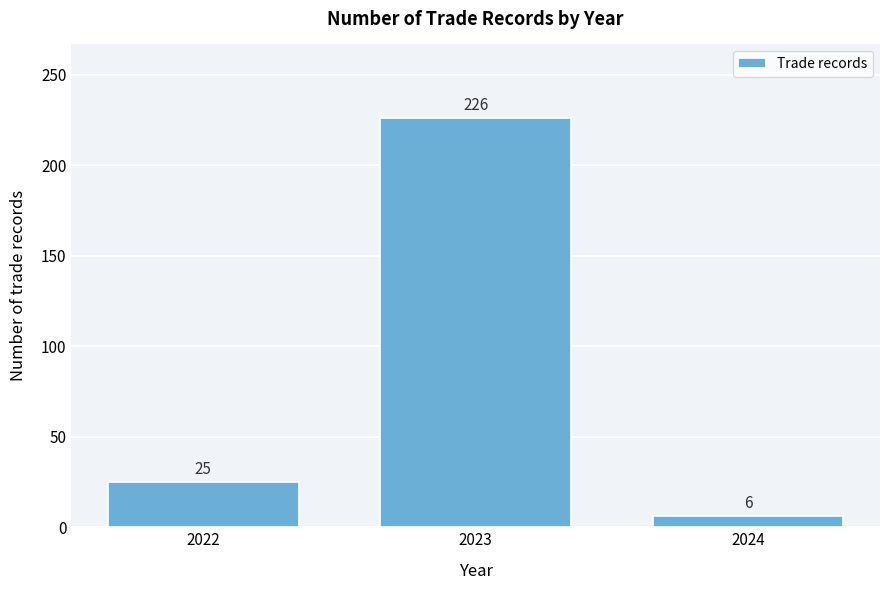

Reading right to left, transcribe all the data shown in this chart.

6	226	25